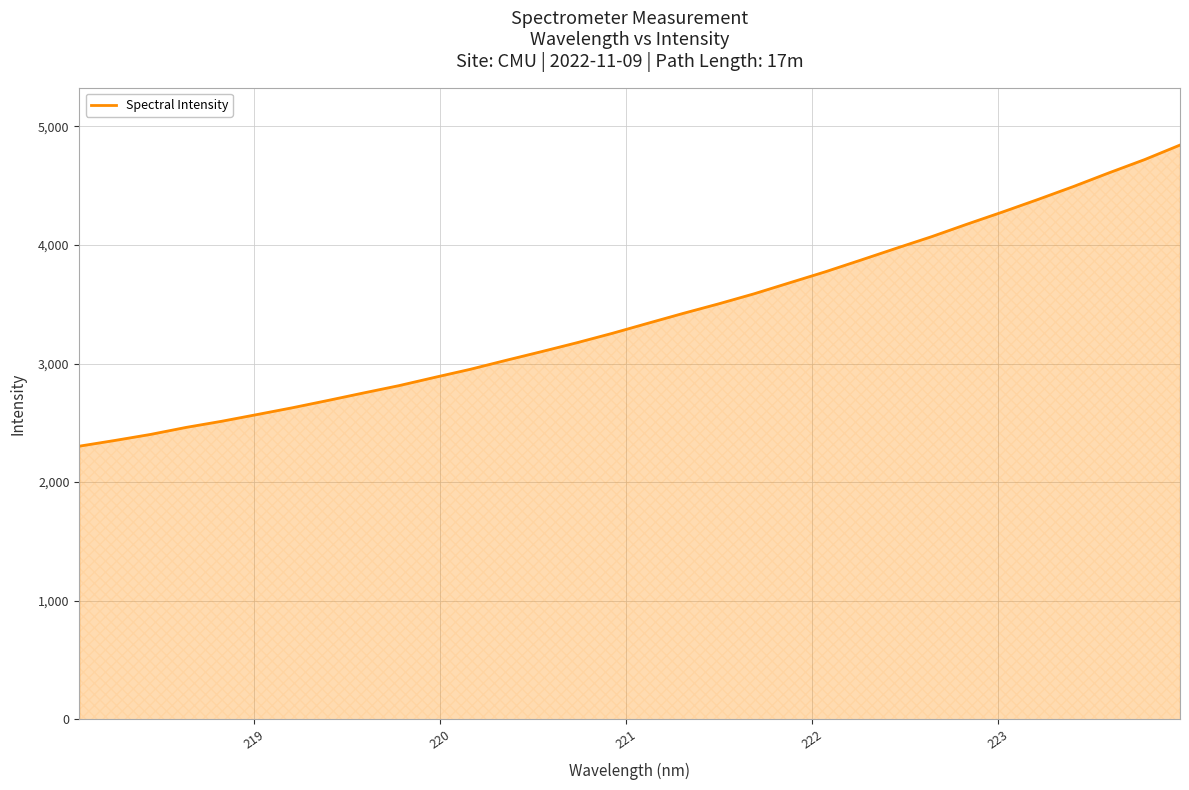

What is the minimum value shown in the chart?

2303.0